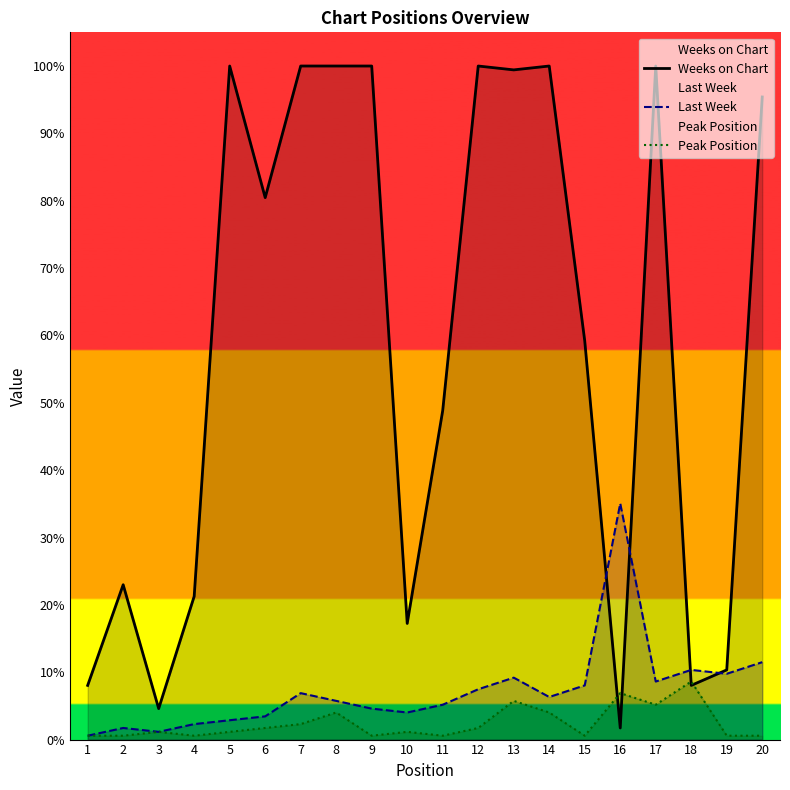

How many data points does each series have?

20